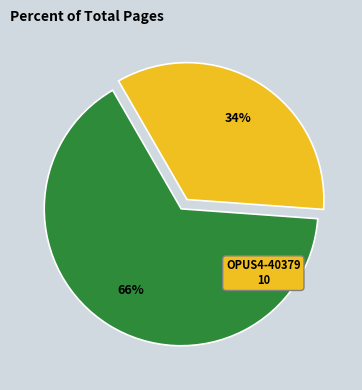

To the nearest percent, what is the average slice percentage?

50%